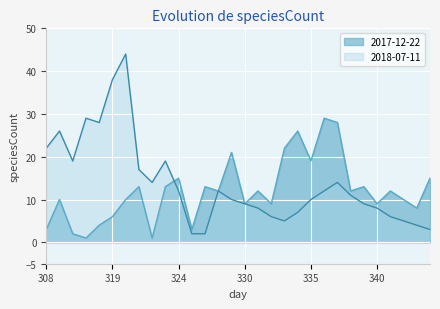

Between 327 and 331, which is larger?

327